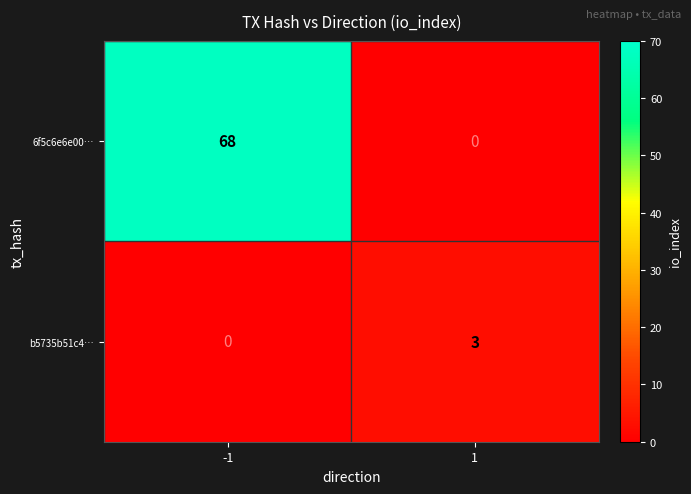

What is the maximum value for 6f5c6e6e00…?

68